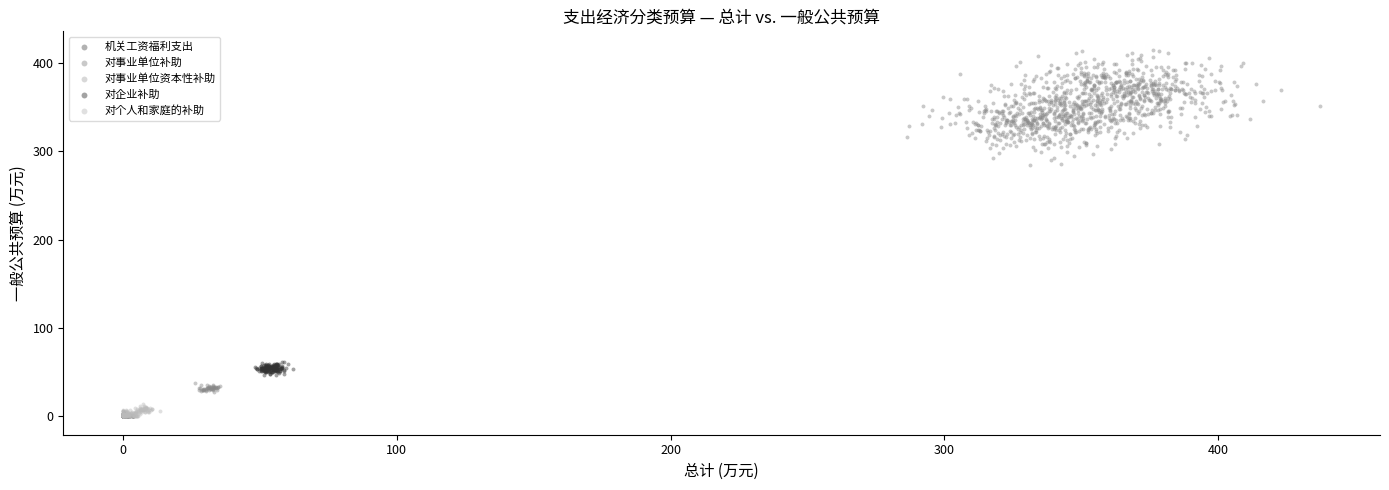

Which series contains the highest Y value?

对事业单位补助